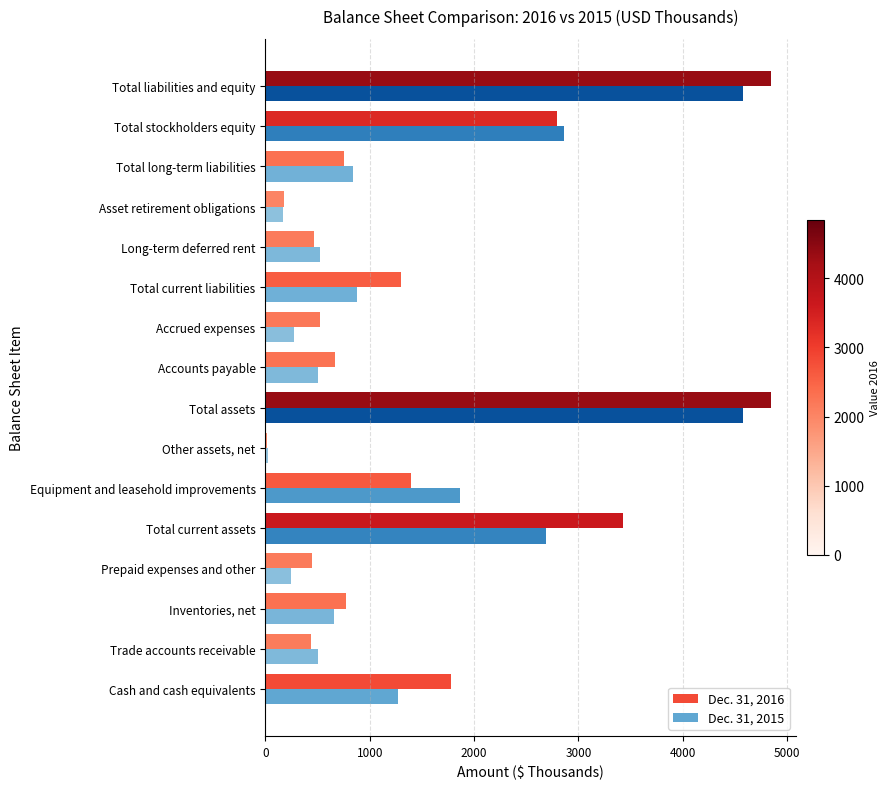

What is the average value of the Dec. 31, 2016 series?

1539